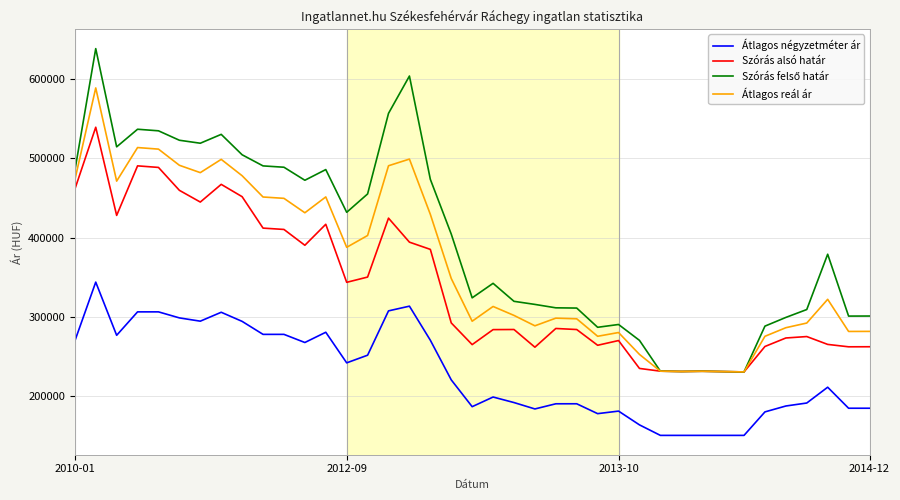

True or false: Átlagos reál ár and Átlagos négyzetméter ár cross at least once.

False